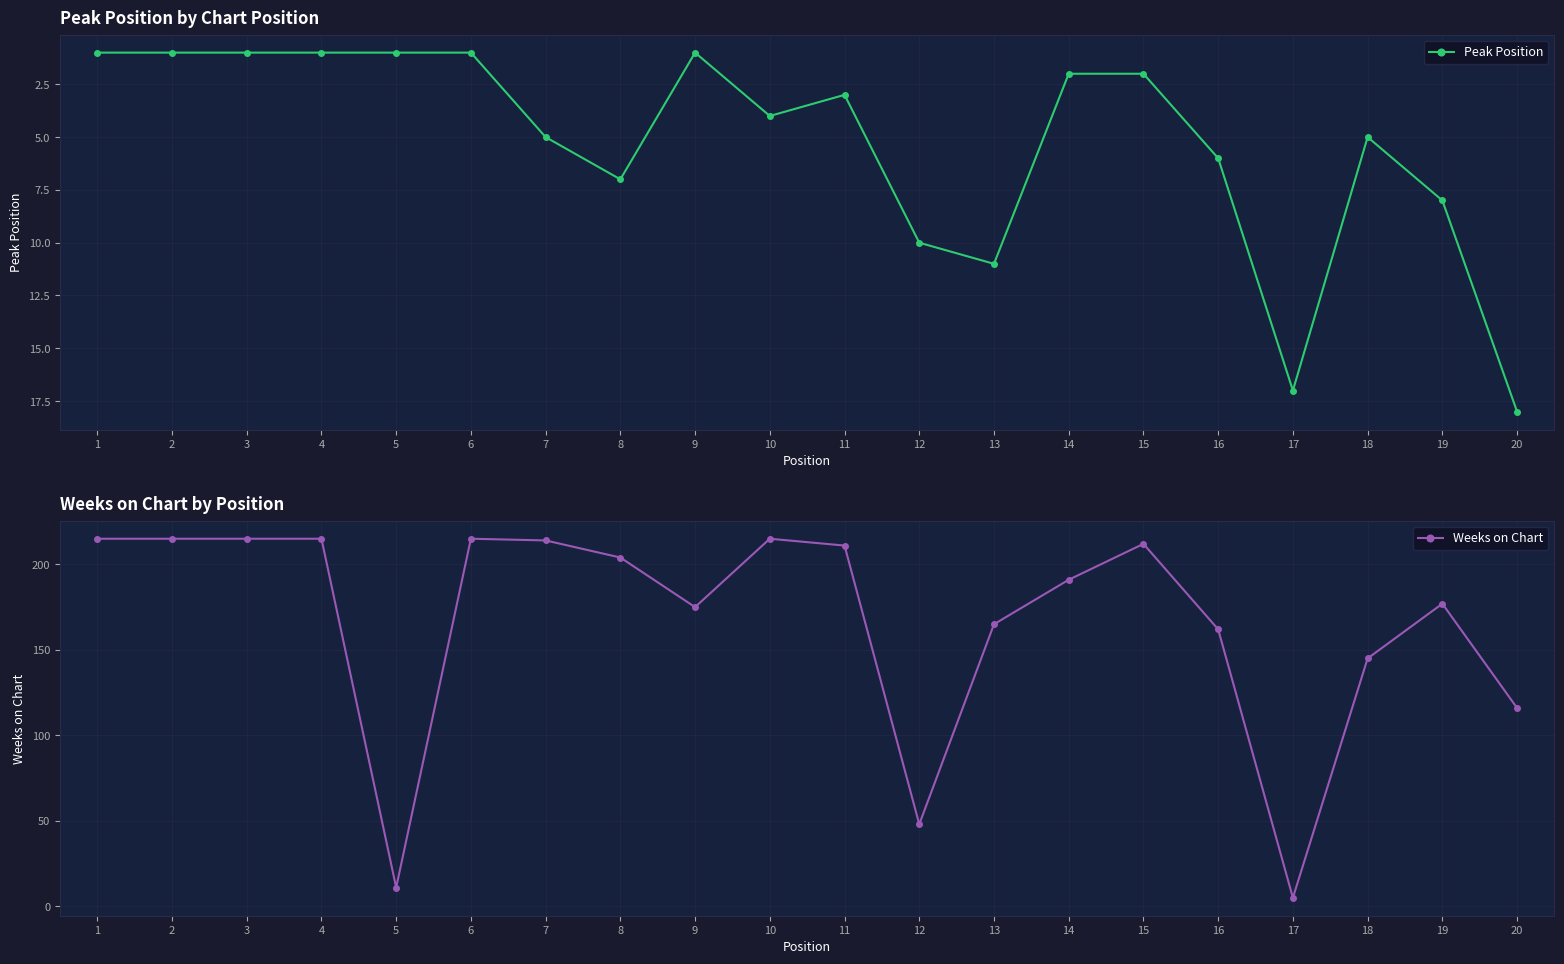

How many data points in Weeks on Chart are less than 204?

10